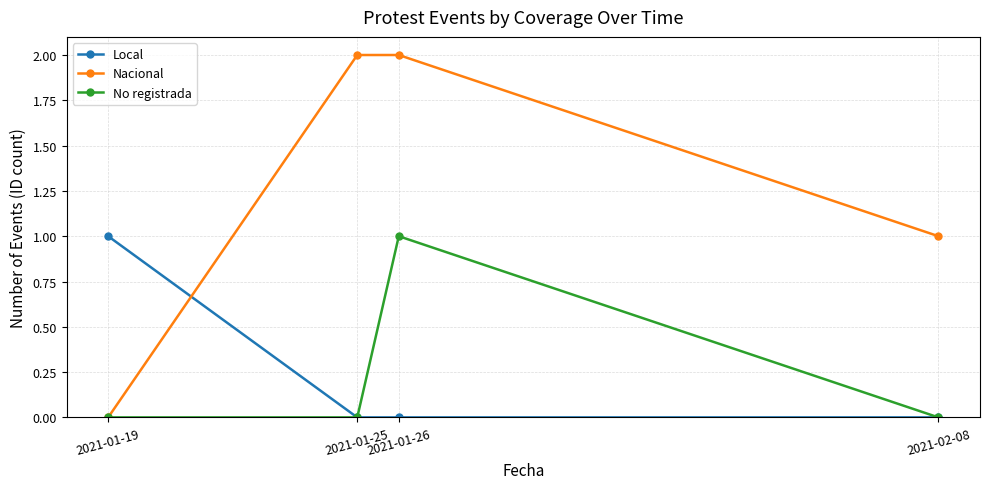

True or false: No registrada has more than 0 interior local peaks.

True